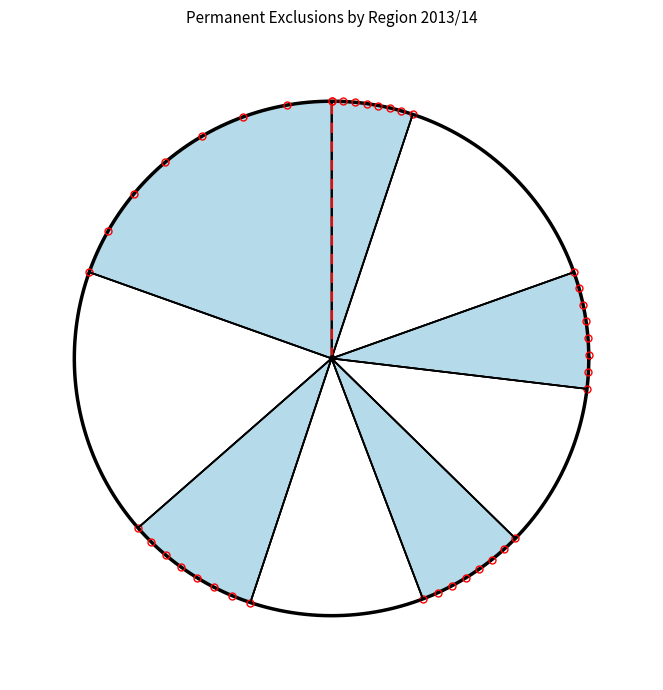

Is there any slice that represents more than half of the pie?

No